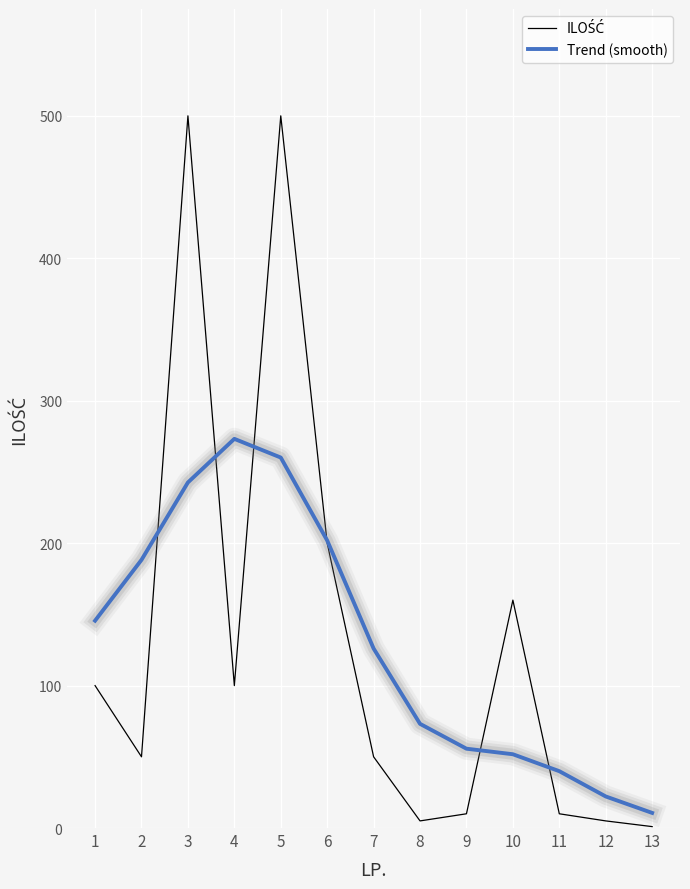

What is the maximum value shown in the chart?

500.0